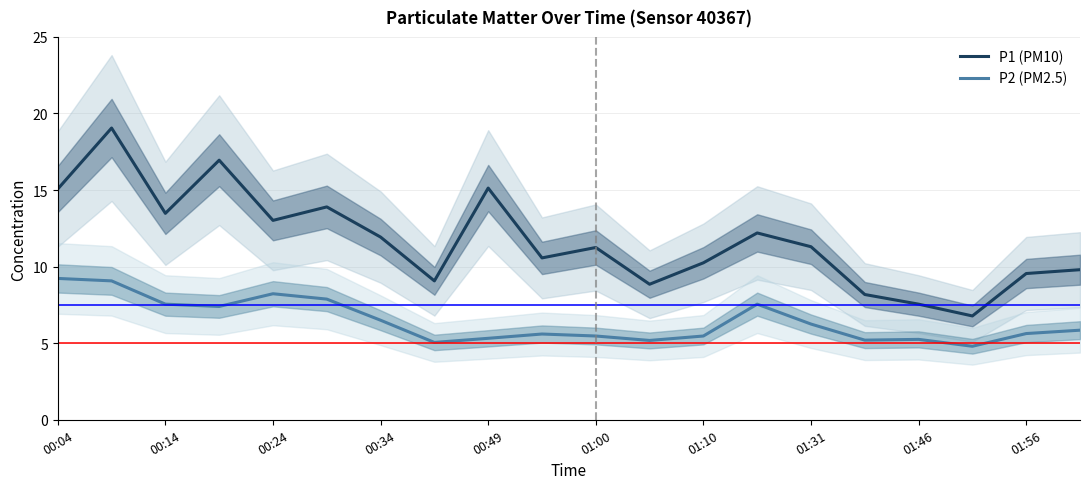

How many interior local valleys does the P2 (PM2.5) series have?

5